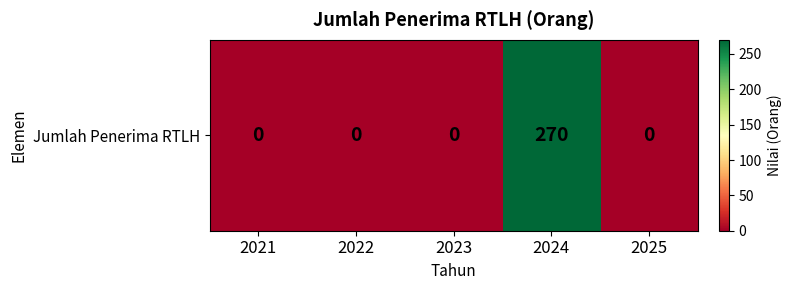

Rank the categories by value from highest to lowest.

2024, 2021, 2022, 2023, 2025